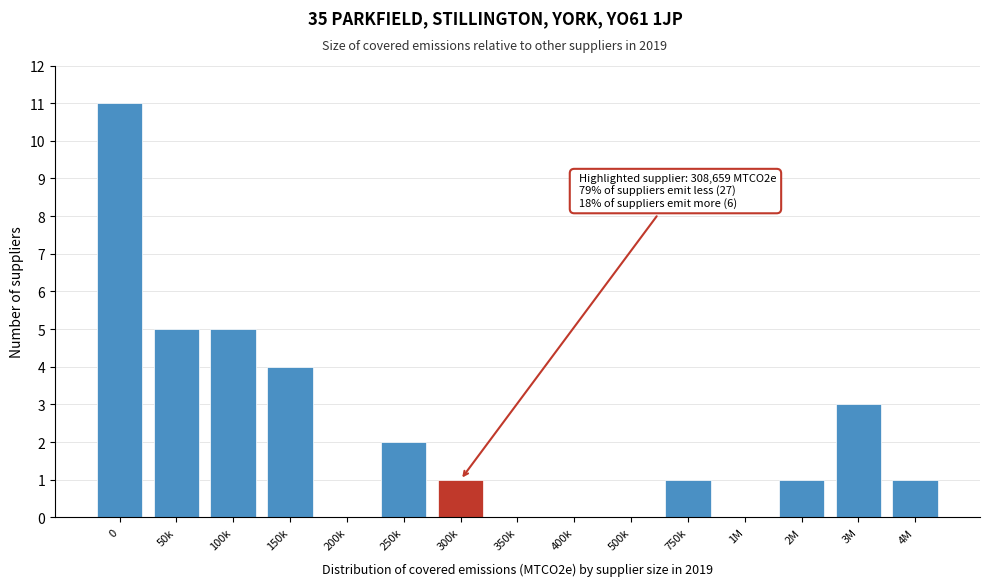

Reading left to right, list all the values displayed in this chart.

0=11	50k=5	100k=5	150k=4	200k=0	250k=2	300k=1	350k=0	400k=0	500k=0	750k=1	1M=0	2M=1	3M=3	4M=1